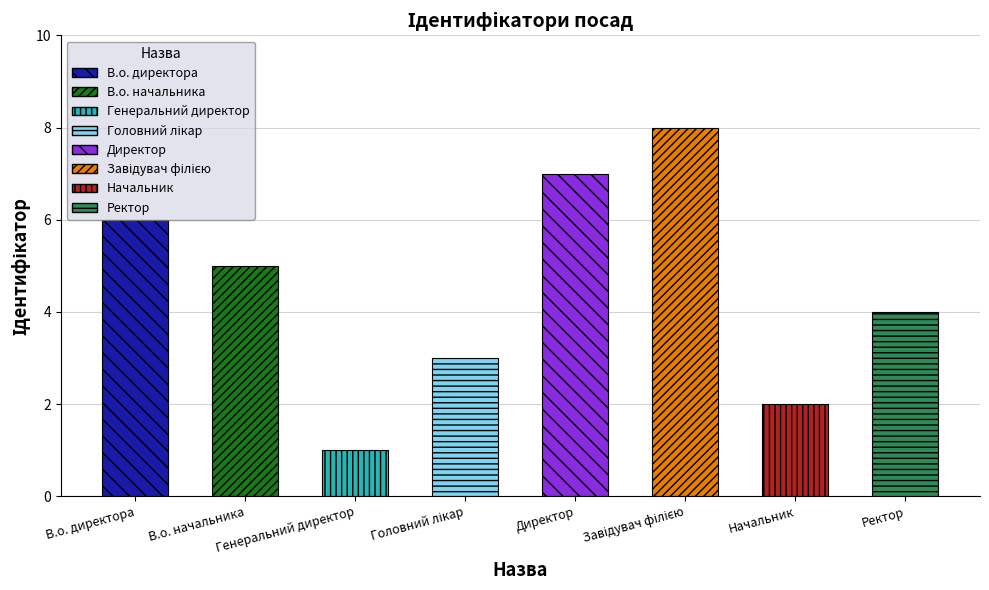

What is the label of the 4th bar from the left?

Головний лікар